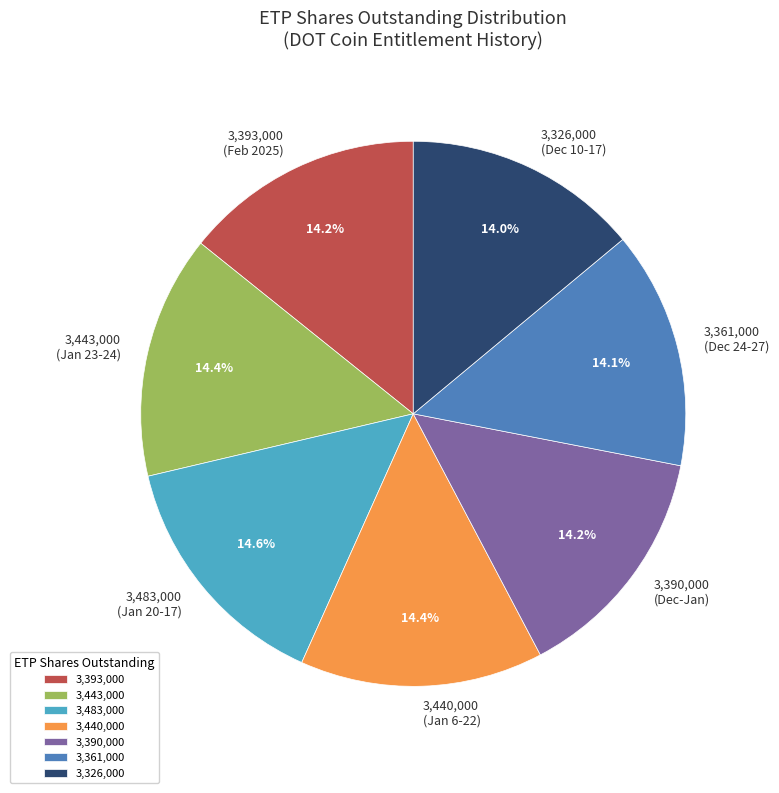

How many slices are in this pie chart?

7